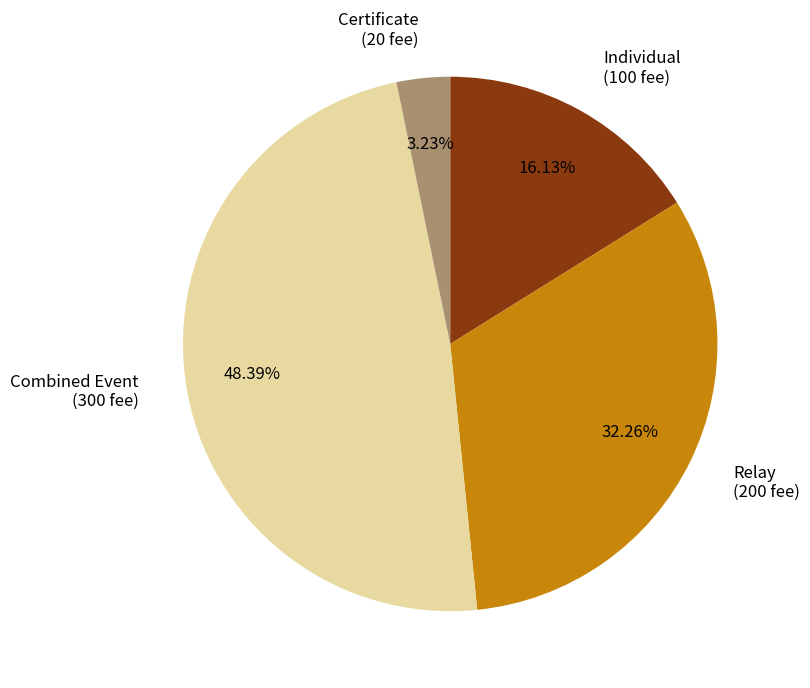

Does any single category account for the majority?

No